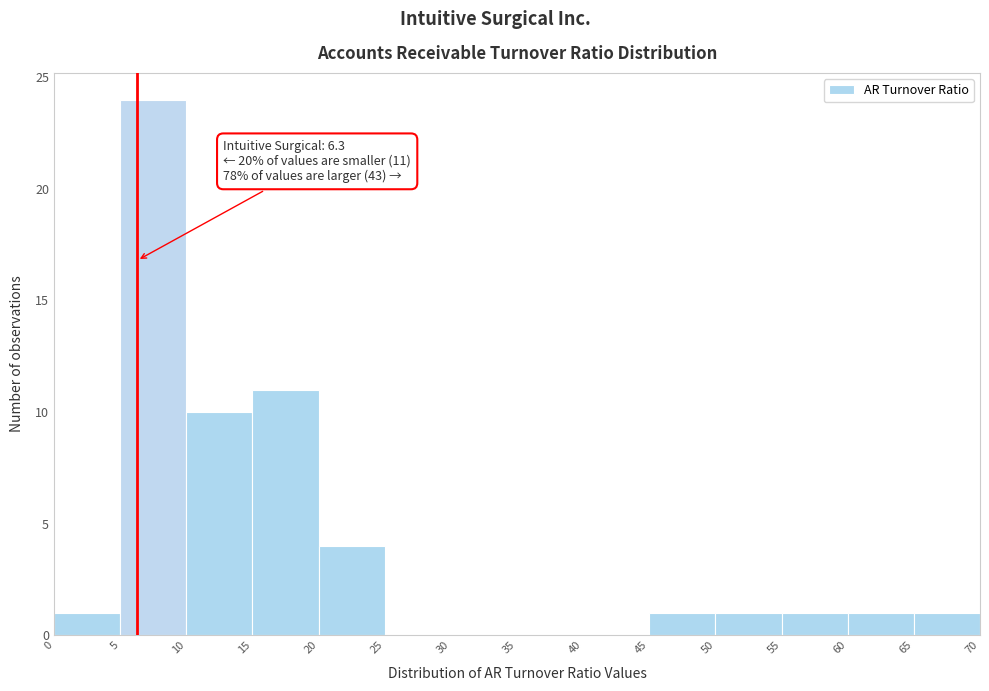

Over which range of the x-axis is the bar tallest?

5 to 10